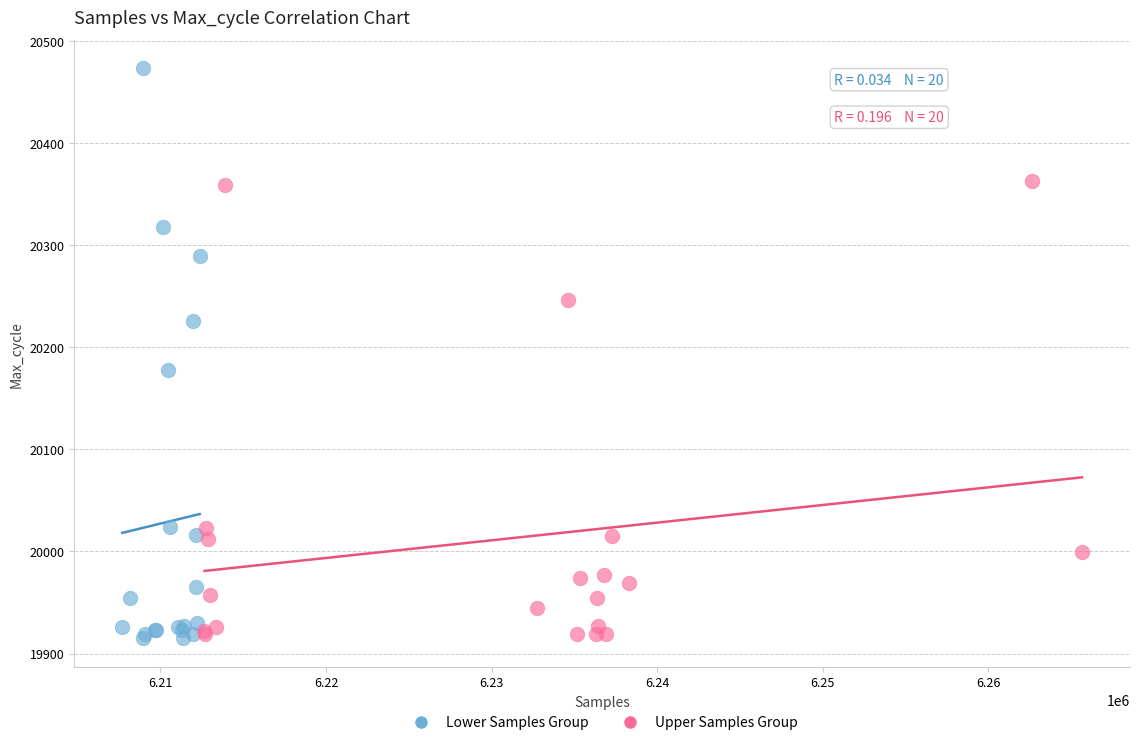

Which series has the widest spread of Y values?

Lower Samples Group